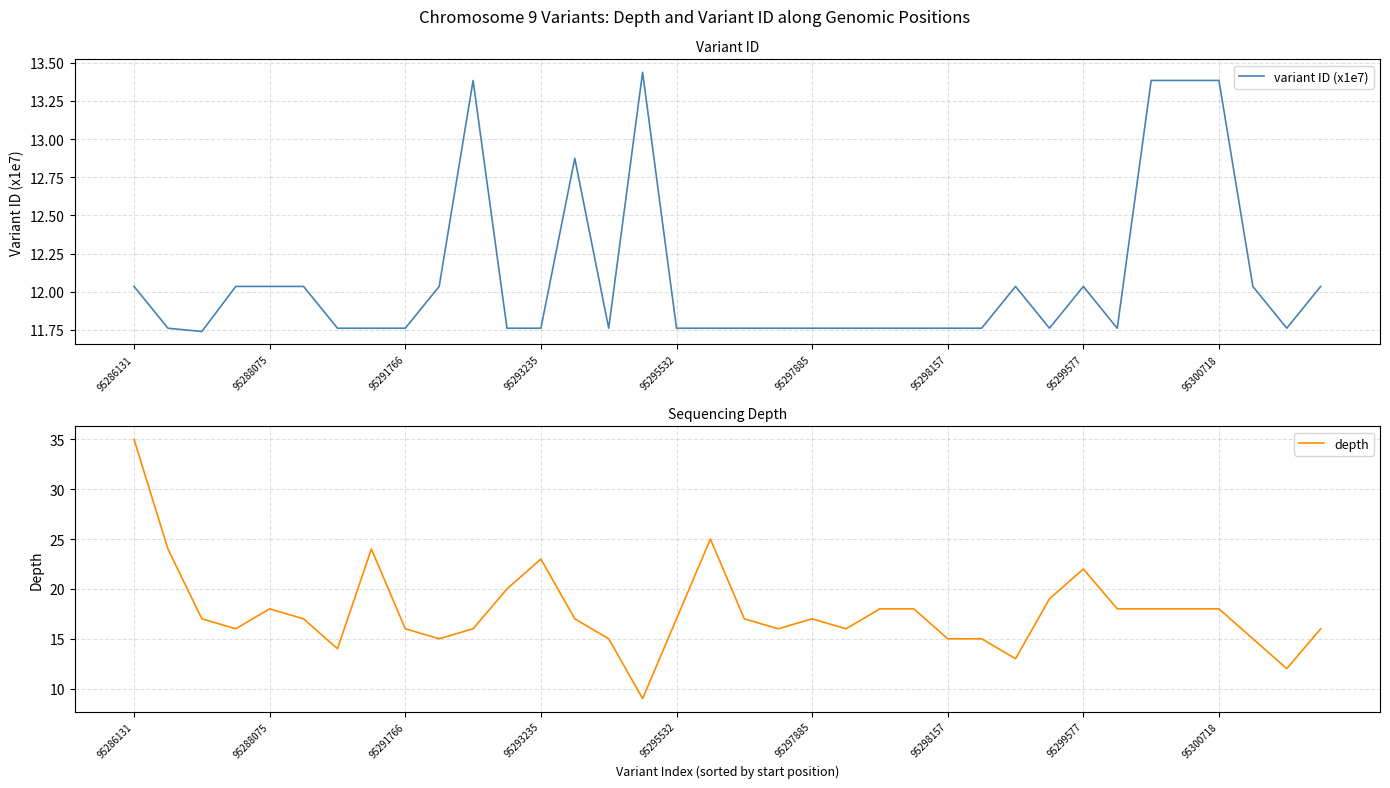

Between 9 and 10, which is larger?

10